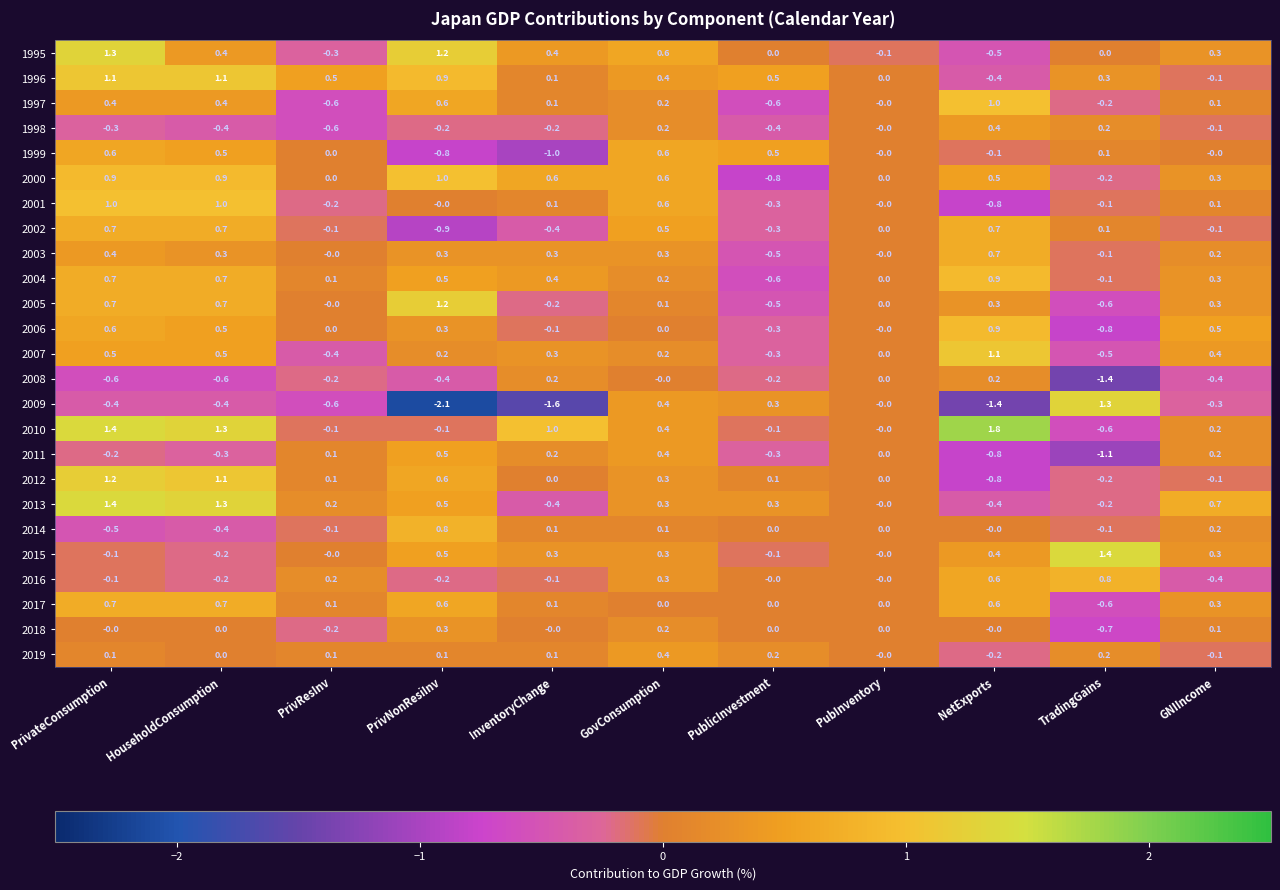

What is the sum of the 2017 values at HouseholdConsumption and GovConsumption?

0.7